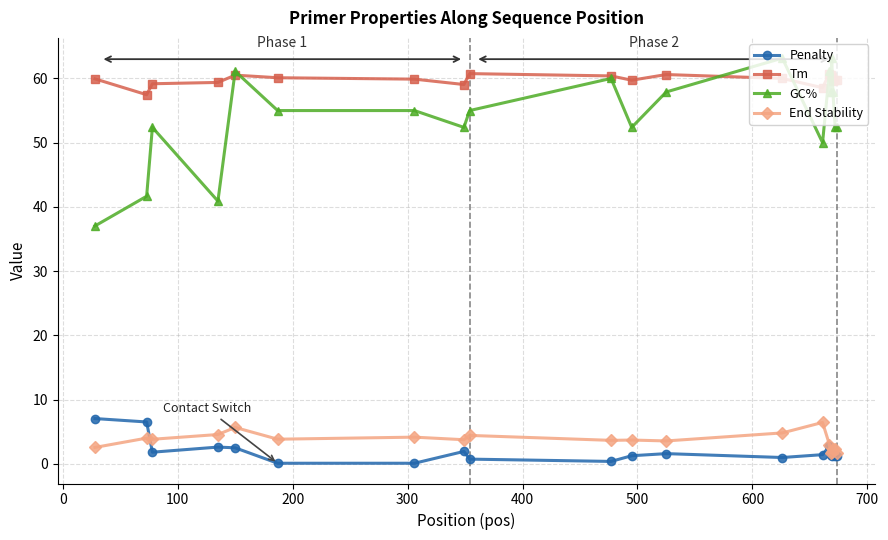

Count the number of categories in the chart.

20